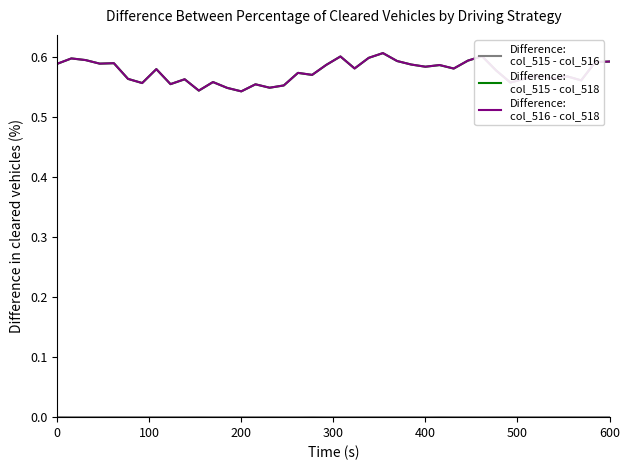

How many lines are shown in the chart?

3